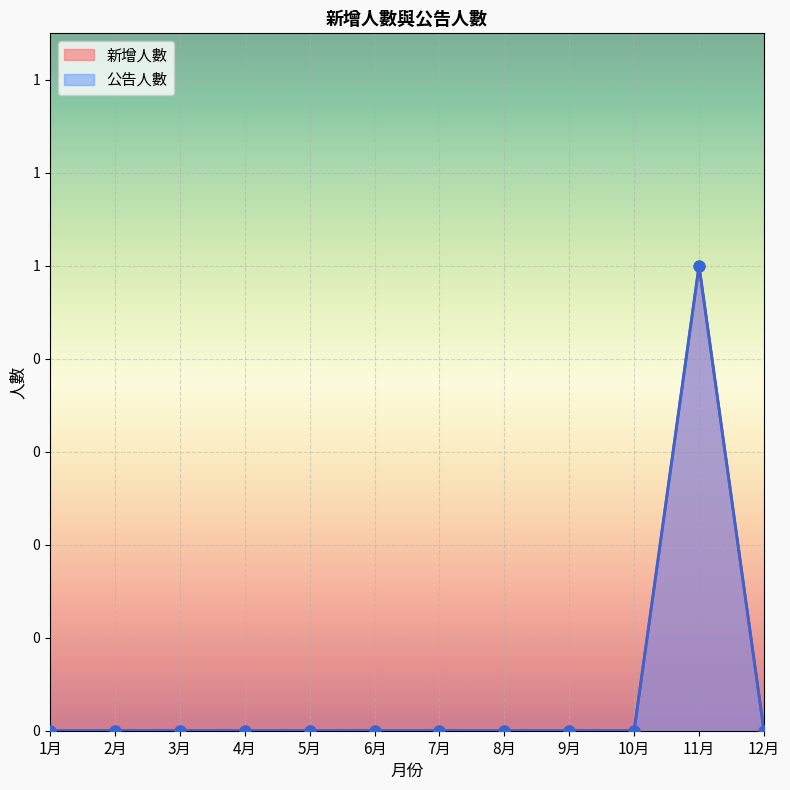

Which series reaches the minimum Y coordinate?

新增人數